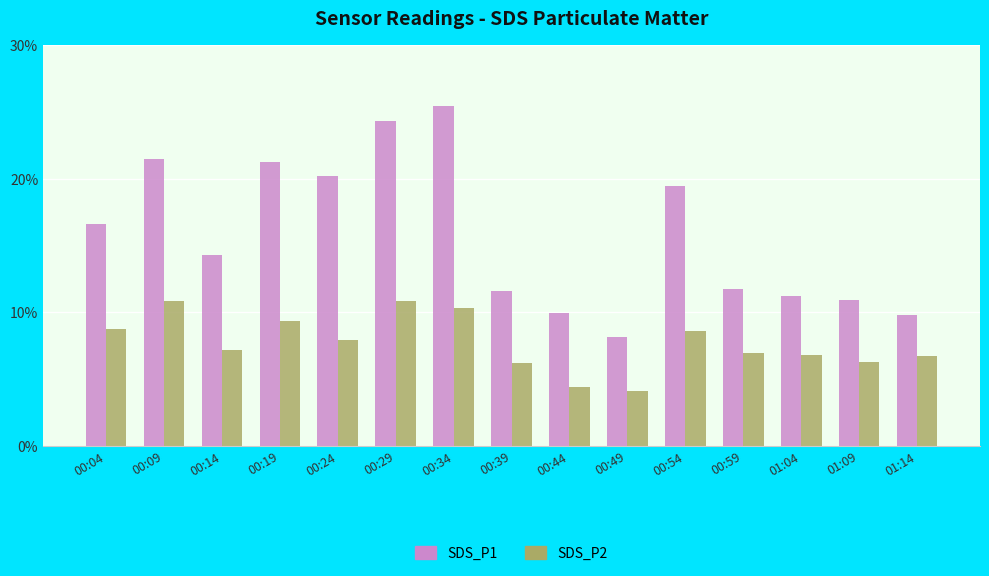

List the series in order of their overall mean, lowest first.

SDS_P2, SDS_P1